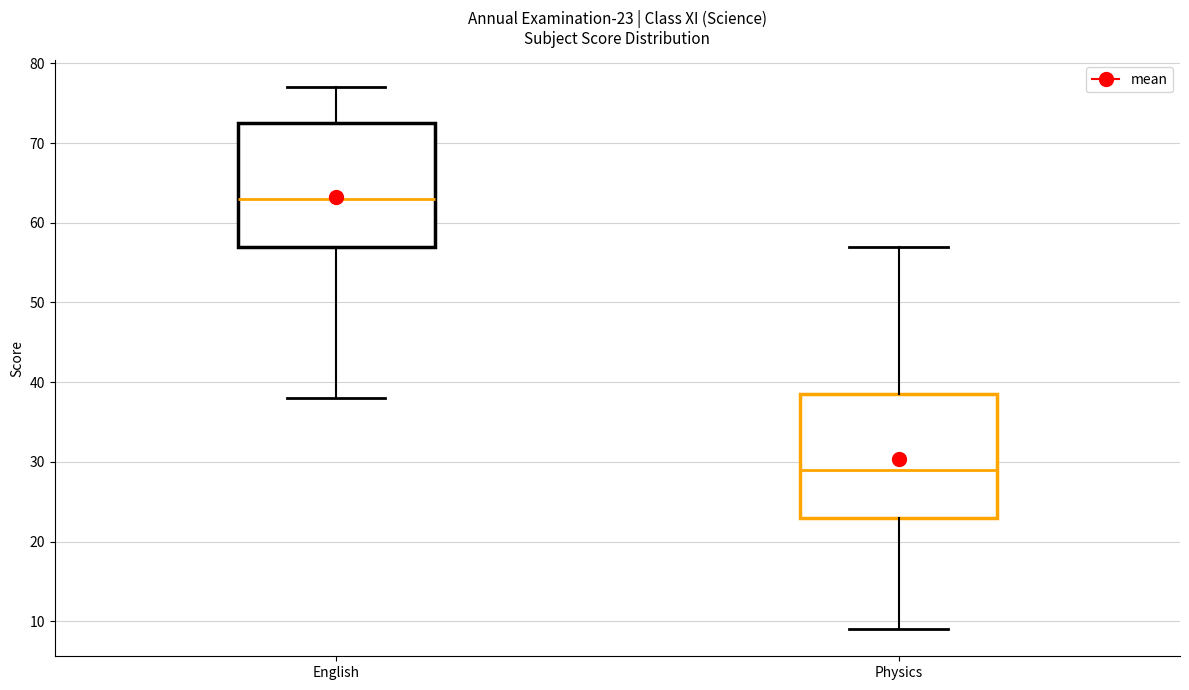

Which box's median line is the highest?

English